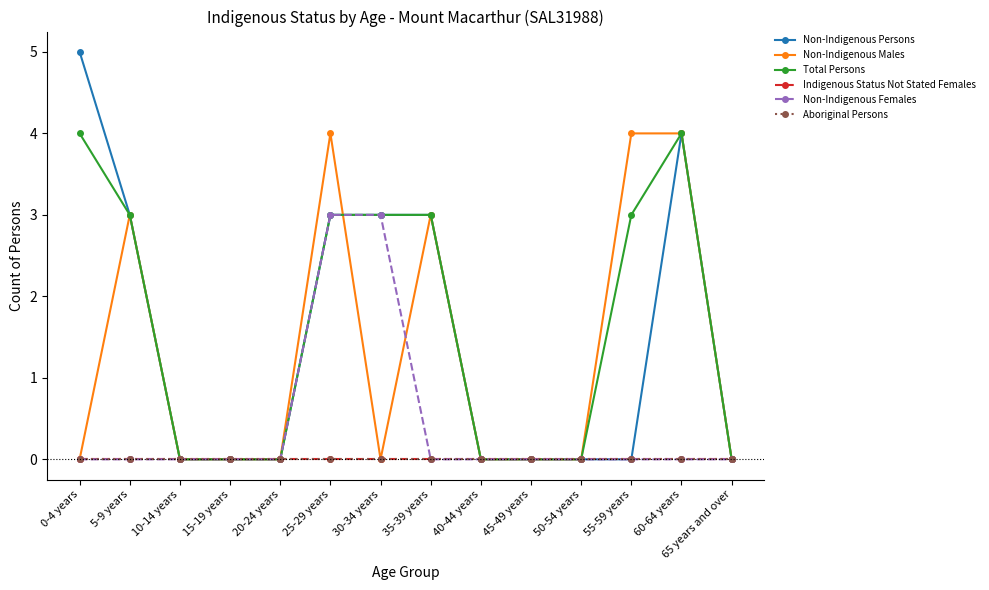

Does the chart have visible grid lines?

No